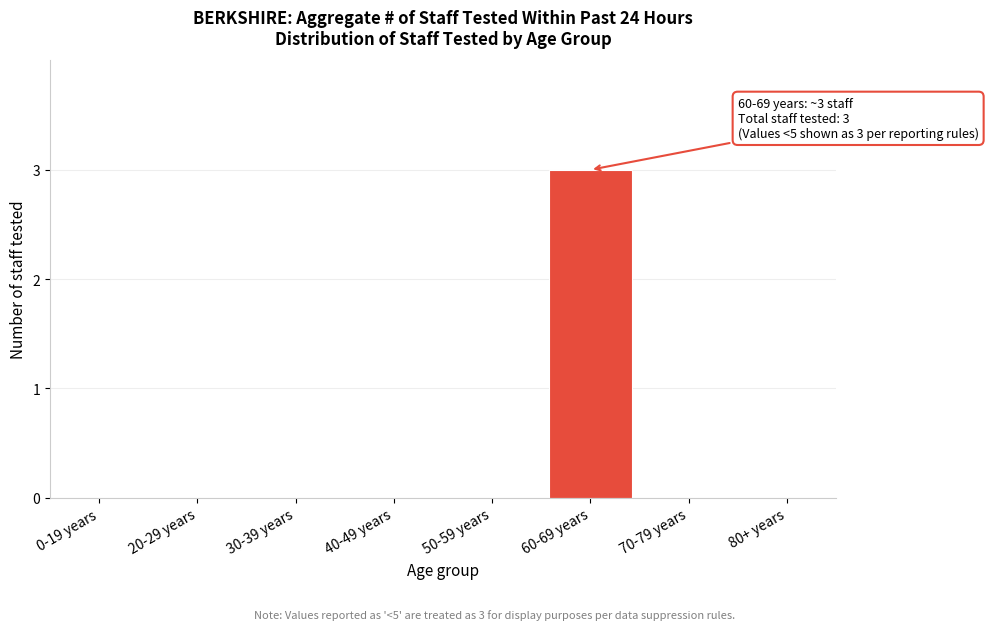

Reading right to left, transcribe all the data shown in this chart.

80+ years=0	70-79 years=0	60-69 years=3	50-59 years=0	40-49 years=0	30-39 years=0	20-29 years=0	0-19 years=0